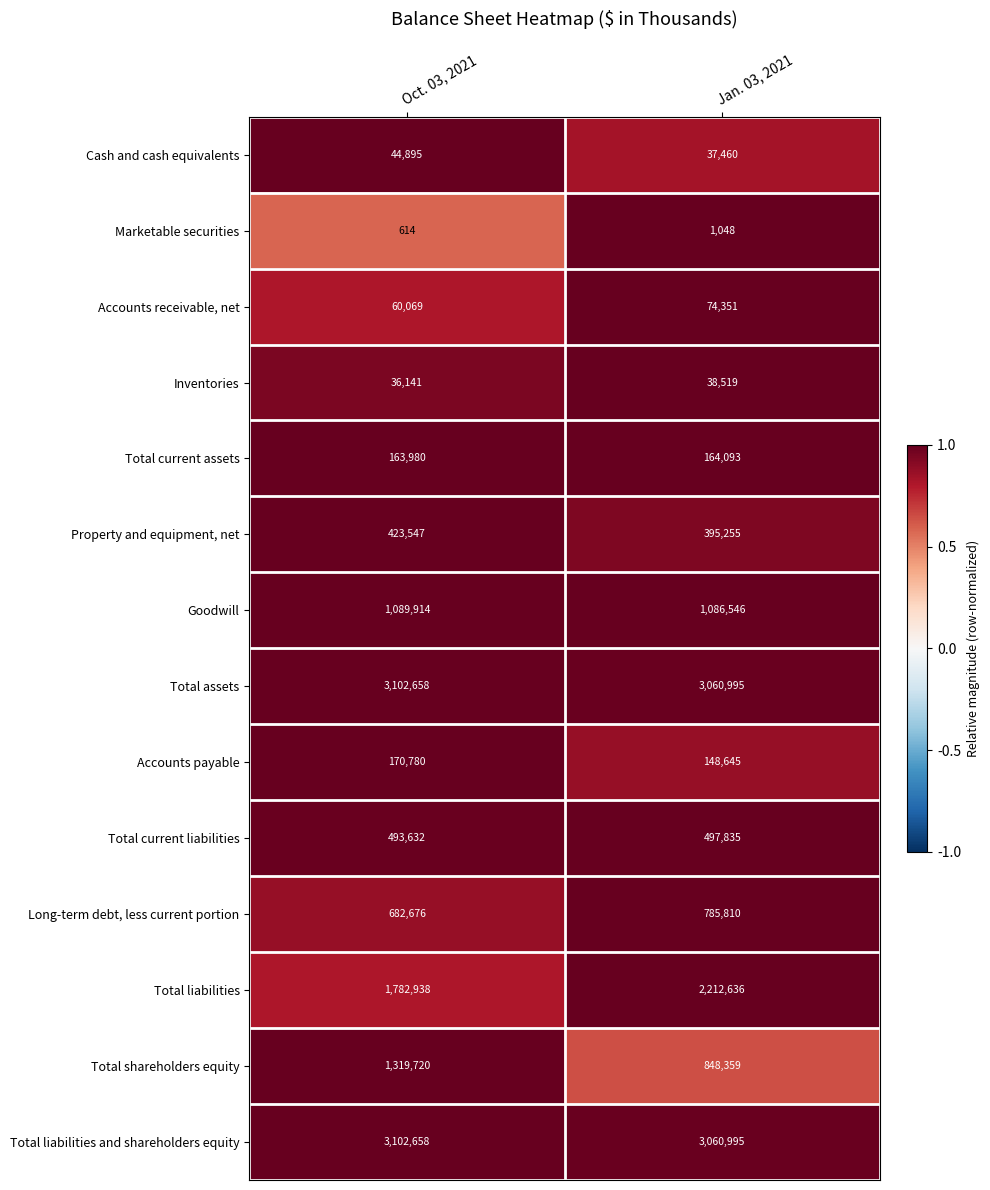

What is the approximate value of Accounts payable at Jan. 03, 2021?

148645